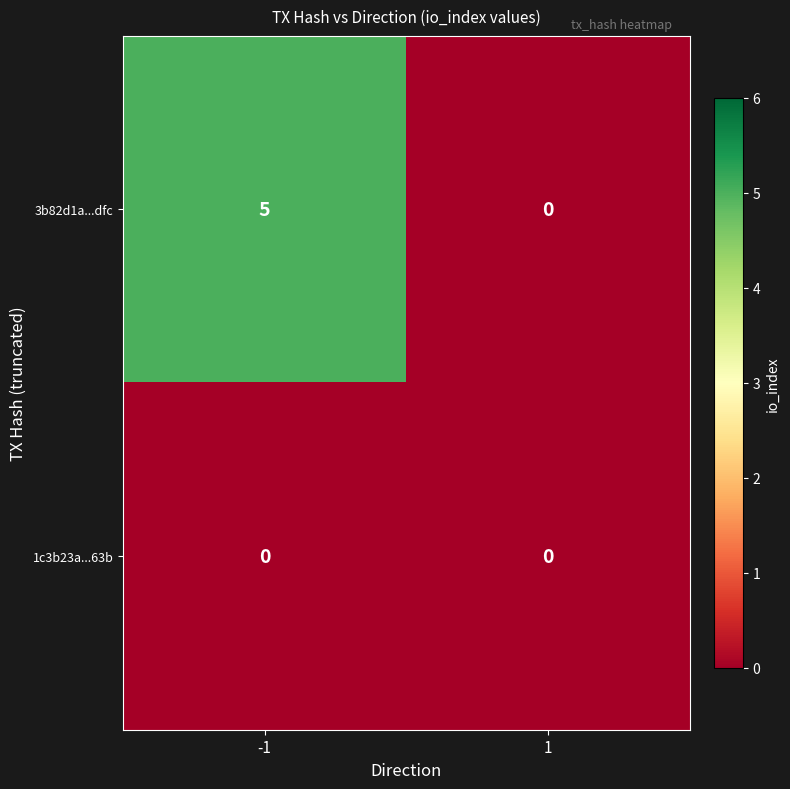

Which series has the largest range (max minus min)?

3b82d1a...dfc